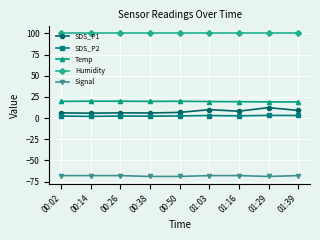

What is the sum of all SDS_P1 values?

70.0